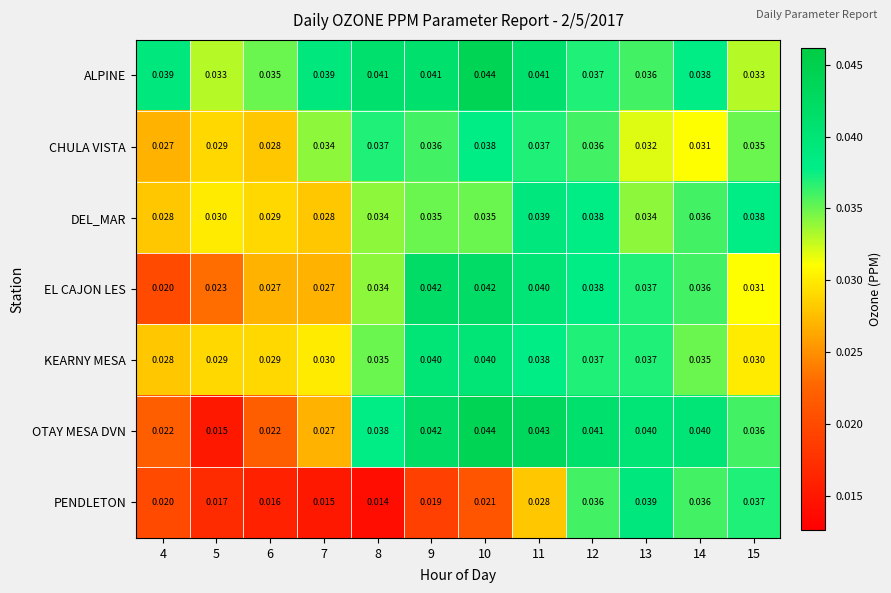

Is the value of ALPINE at 9 greater than the value of DEL_MAR at 8?

Yes